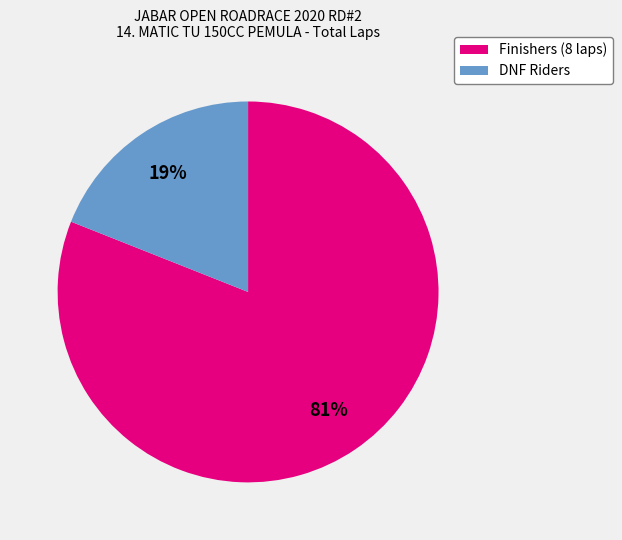

To the nearest percent, what is the difference between the largest and smallest slice percentages?

62%